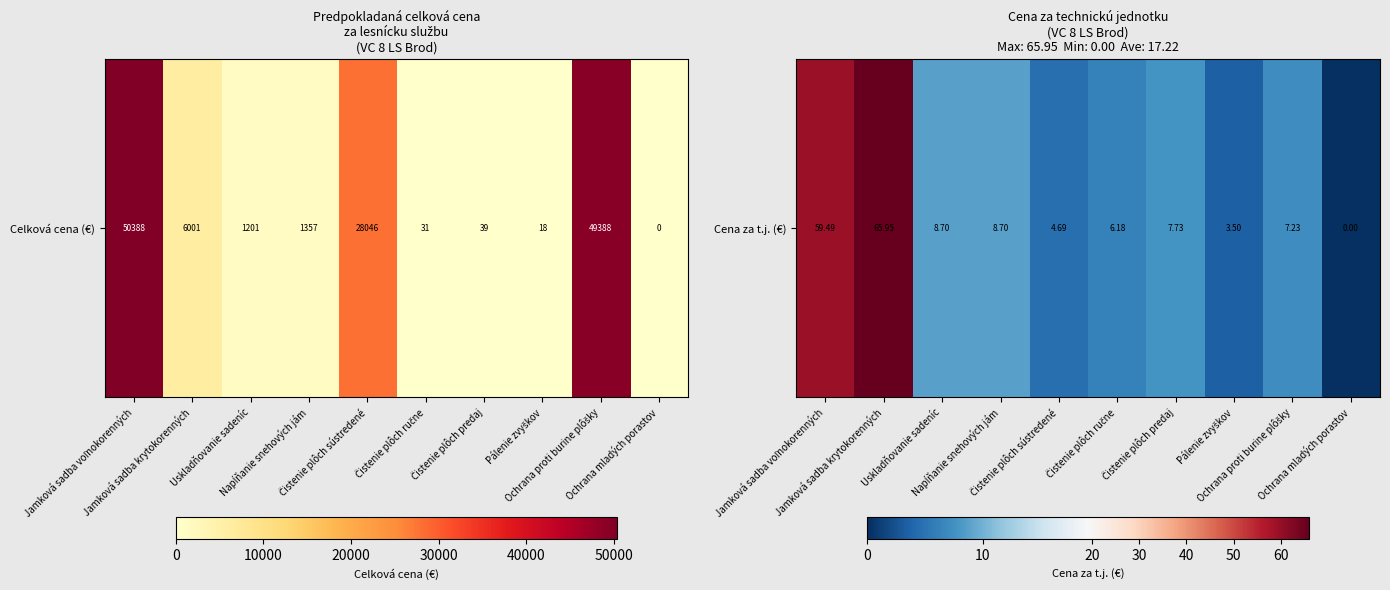

What is the approximate value at Čistenie plôch sústredené?

4.7